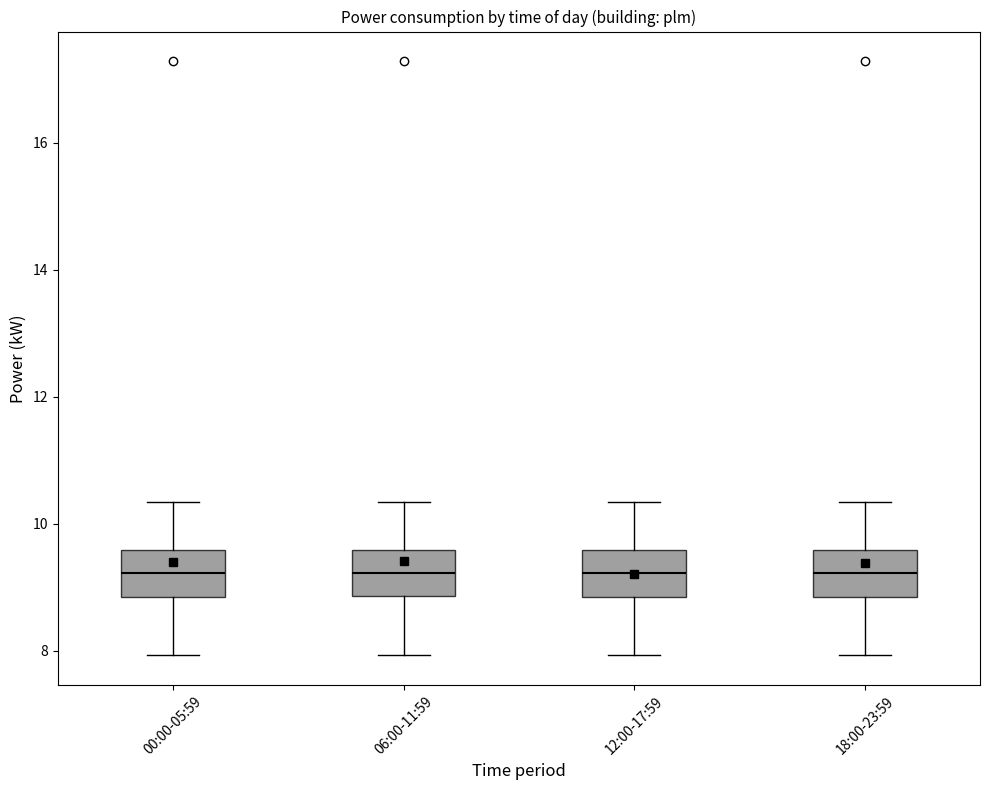

Reading left to right, read every box against the y-axis: the position of its median line, the range the box covers, and the ends of its whiskers. The values are not printed on the chart, so give them approximately, as read against the axis.

00:00-05:59: median 9.2, box 8.8 to 9.6, whiskers 8.0 to 10.4
06:00-11:59: median 9.2, box 8.8 to 9.6, whiskers 8.0 to 10.4
12:00-17:59: median 9.2, box 8.8 to 9.6, whiskers 8.0 to 10.4
18:00-23:59: median 9.2, box 8.8 to 9.6, whiskers 8.0 to 10.4